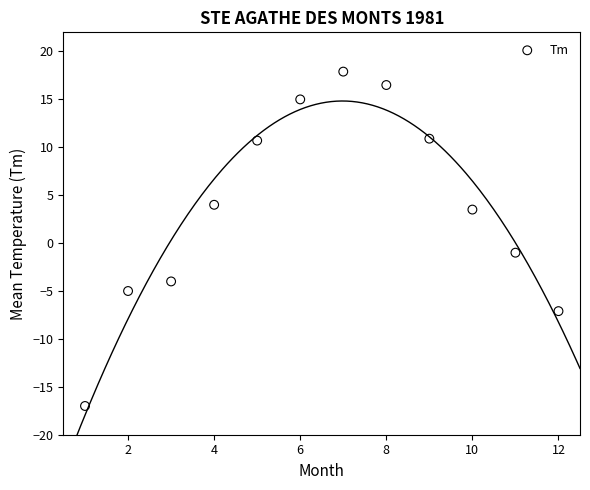

What Y value in the scatter plot is closest to 0?

-1.0